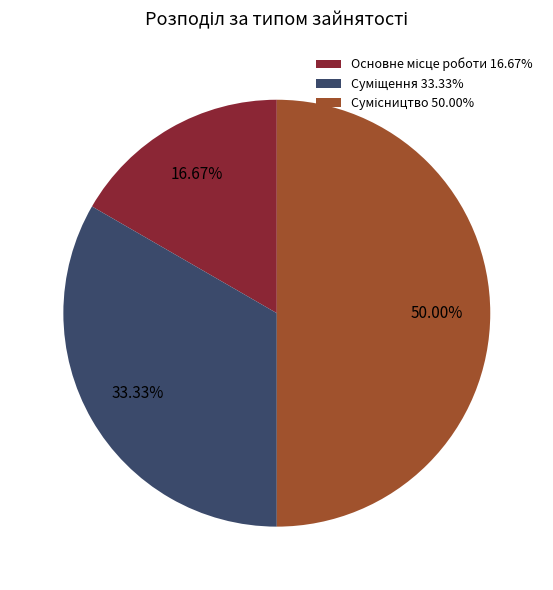

What percentage is the Суміщення slice, to the nearest percent?

33%